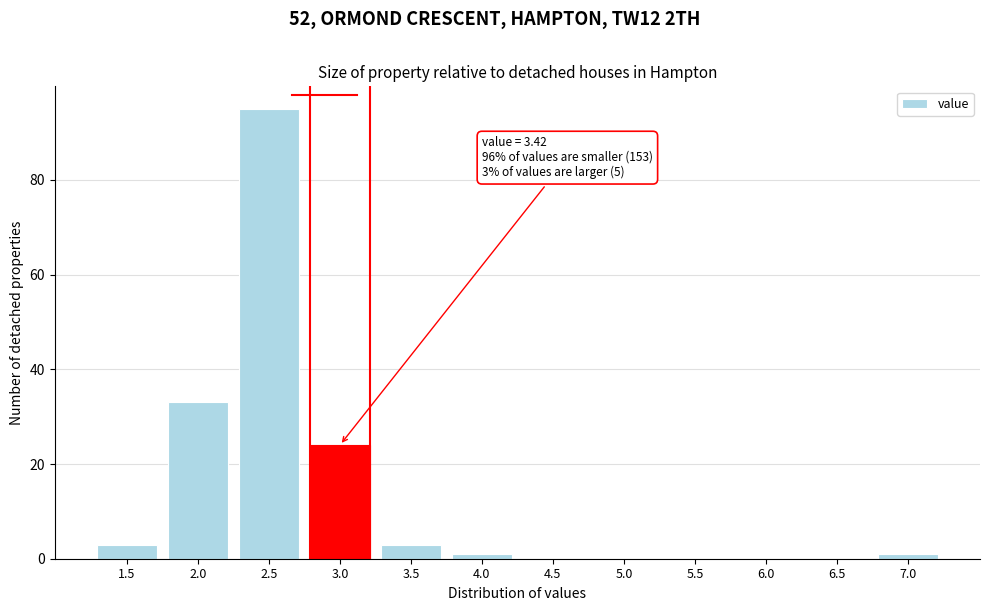

Reading left to right, list all the values displayed in this chart.

1.5=3	2.0=33	2.5=95	3.0=24	3.5=3	4.0=1	4.5=0	5.0=0	5.5=0	6.0=0	6.5=0	7.0=1